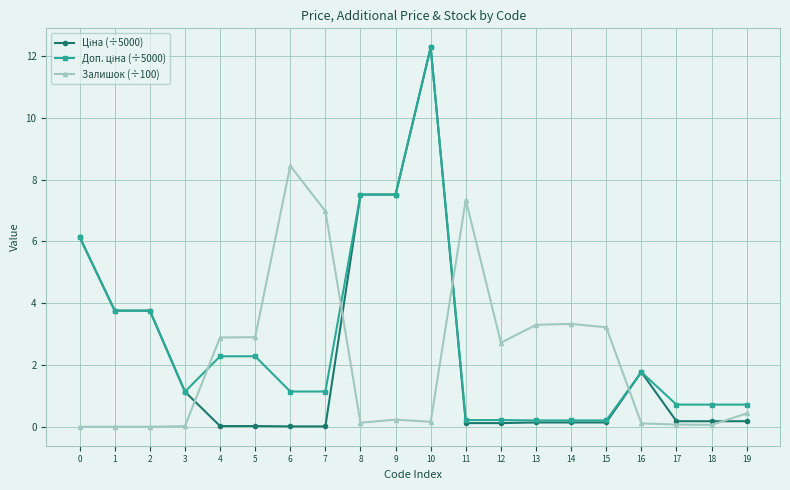

What is the total value across all series at 5?

5.2